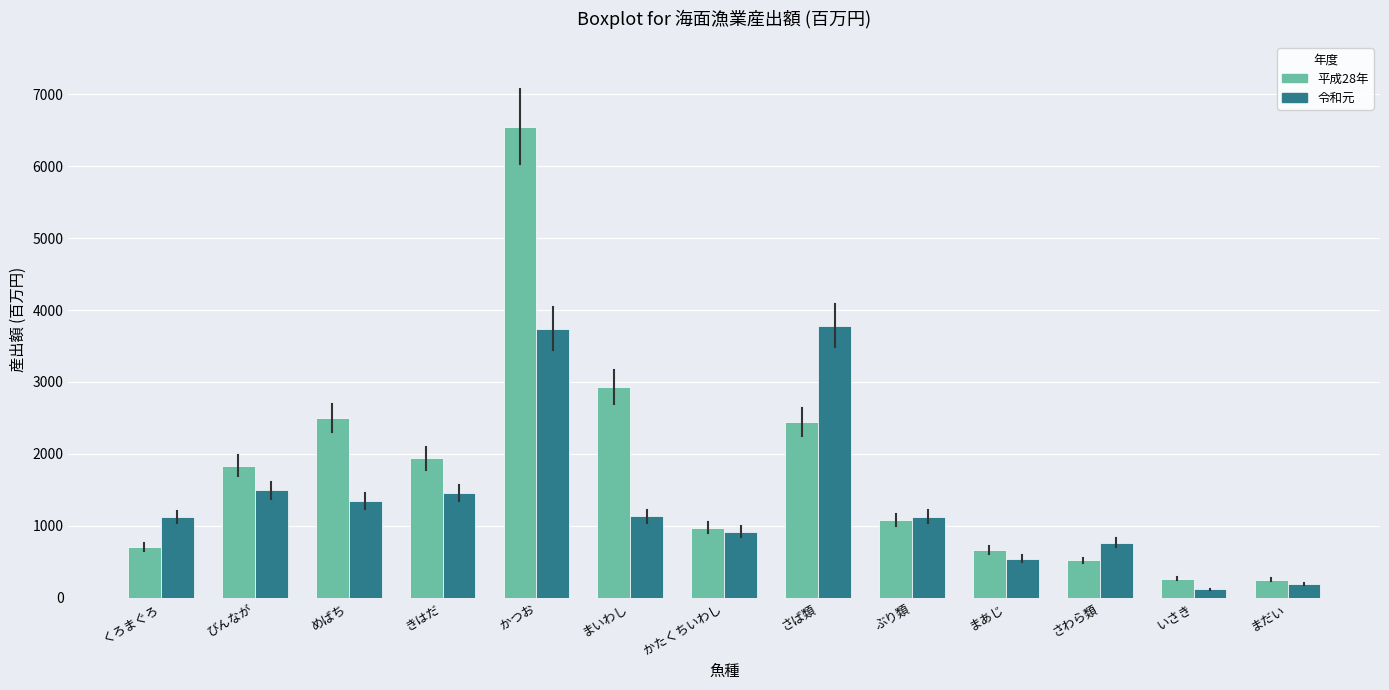

True or false: 平成28年 has a value of 2928 at まいわし.

True